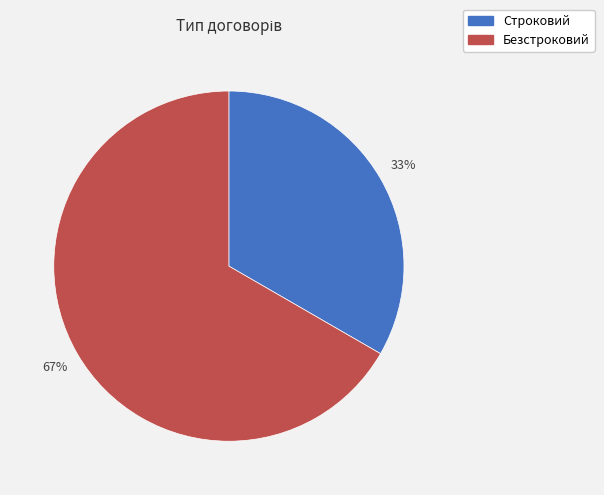

How many segments does this pie chart have?

2